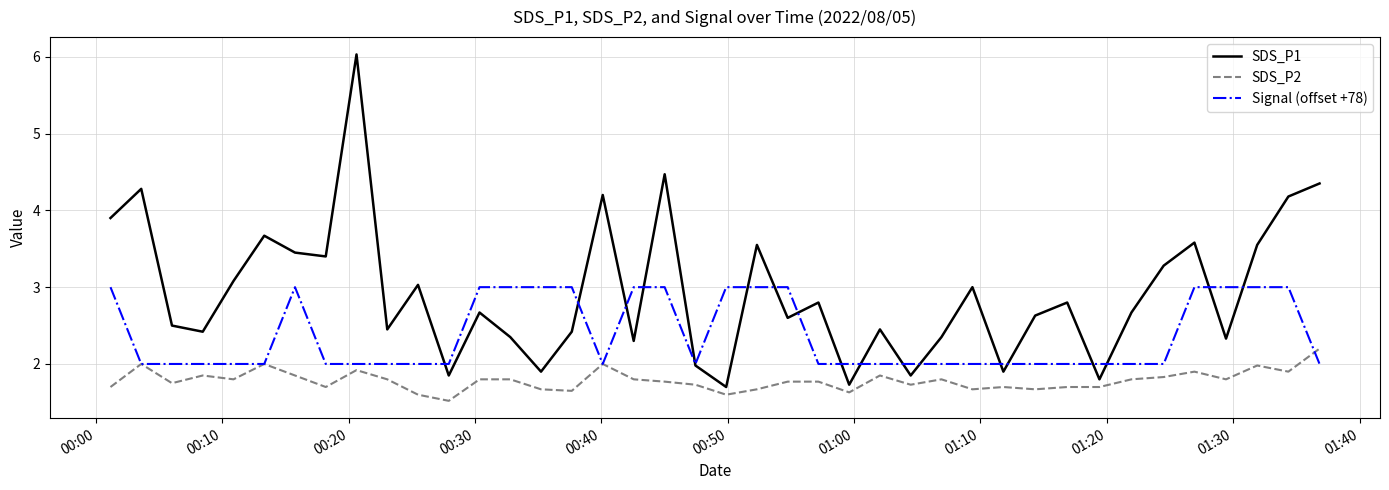

Which series has the largest range (max minus min)?

SDS_P1